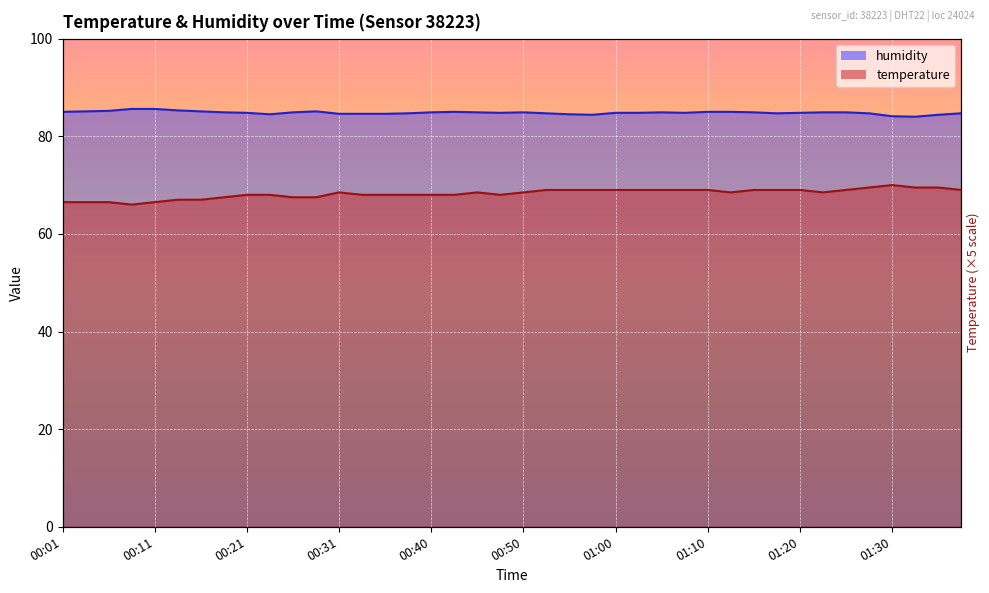

What is the value of the temperature point at the 32nd from the left?

69.0